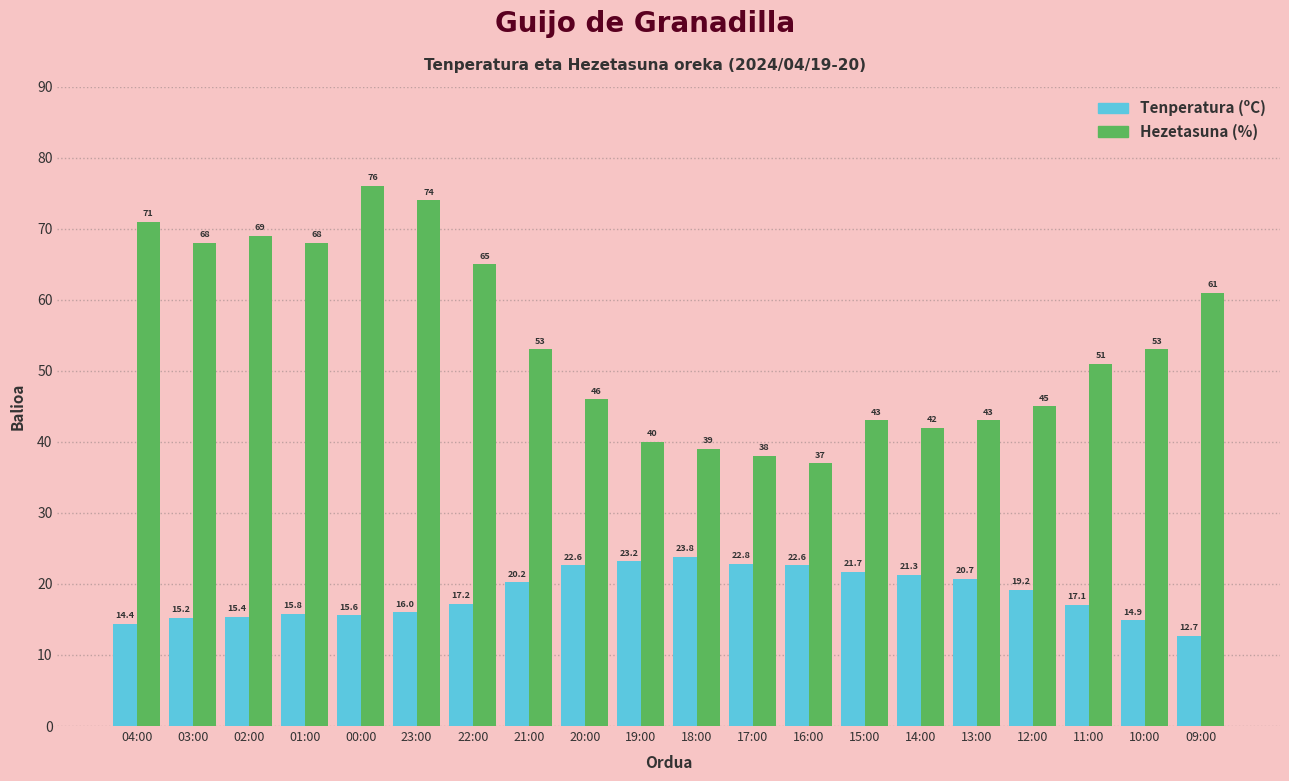

True or false: Tenperatura (ºC) has a value of 21.3 at 14:00.

True